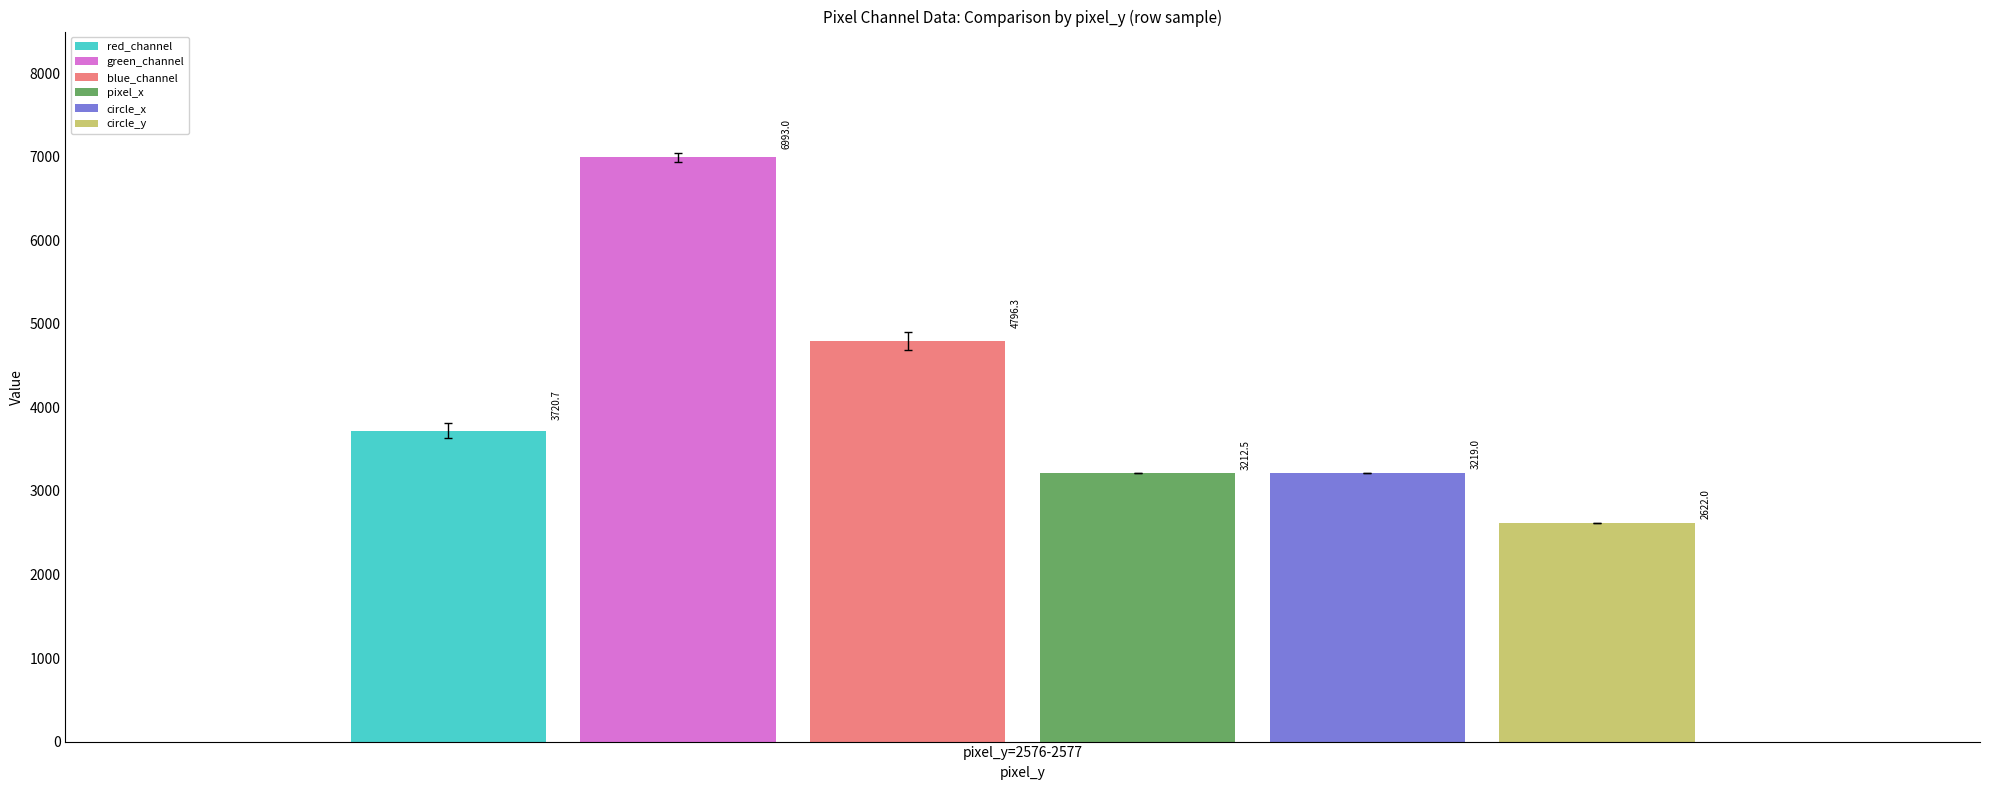

The value of circle_x at pixel_y=2576-2577 is 4860.3. True or false?

False